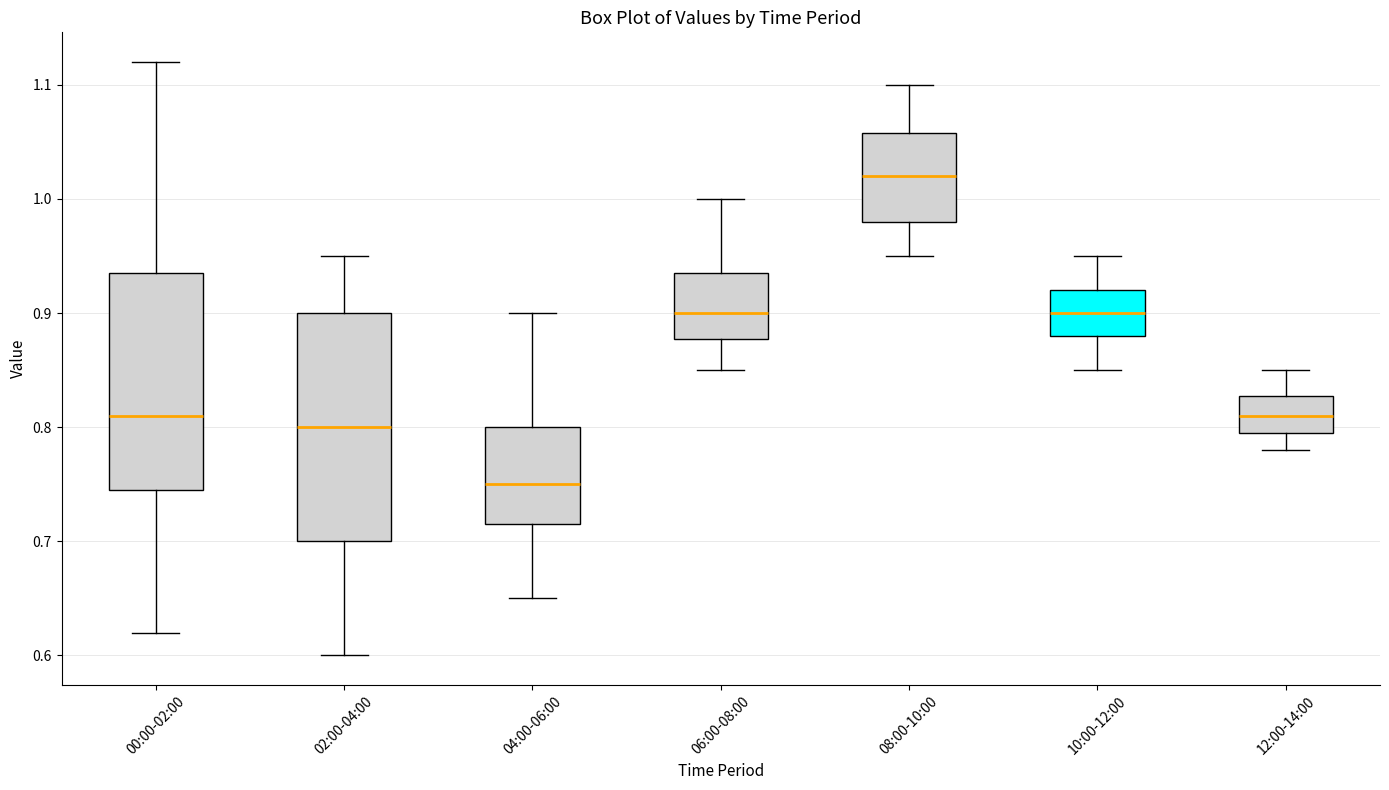

Which box's median line is the highest?

08:00-10:00